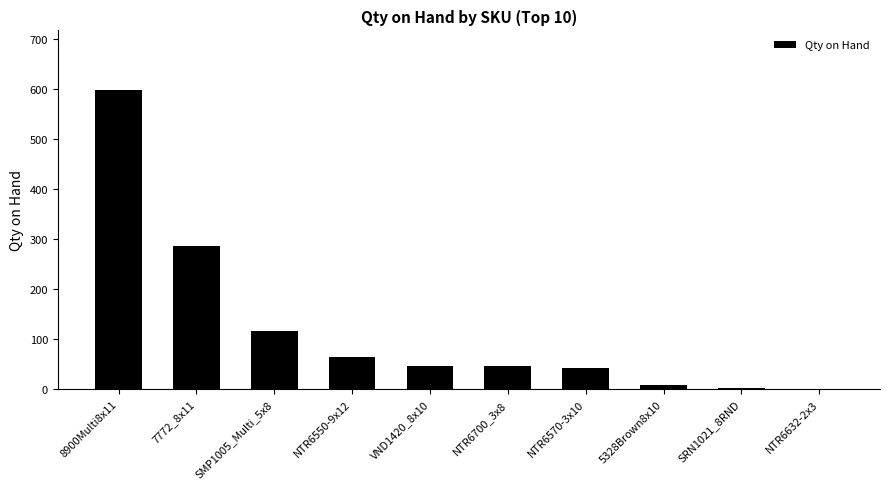

Is it true that the value at 8900Multi8x11 is 598?

True